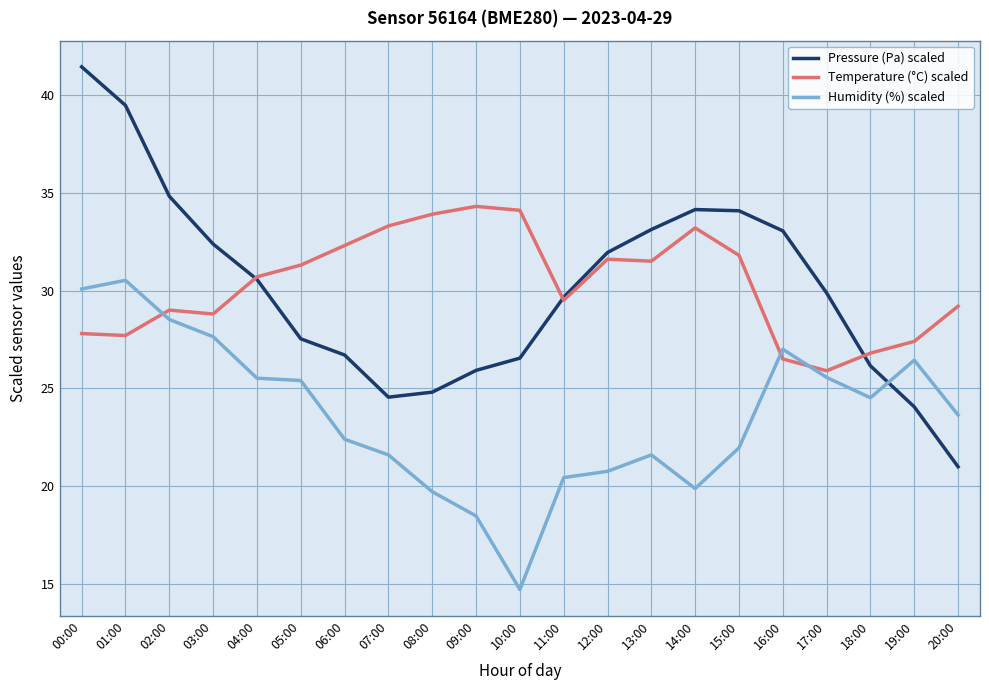

List the series in order of their peak value, highest first.

Pressure (Pa) scaled, Temperature (°C) scaled, Humidity (%) scaled